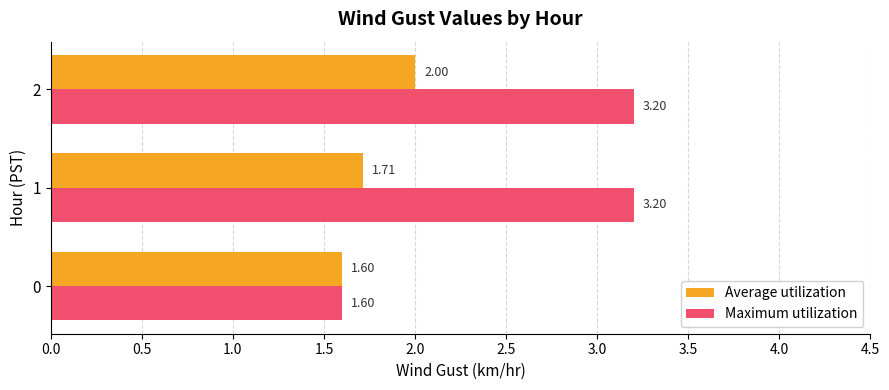

Rank the series by their average value, from highest to lowest.

Maximum utilization, Average utilization